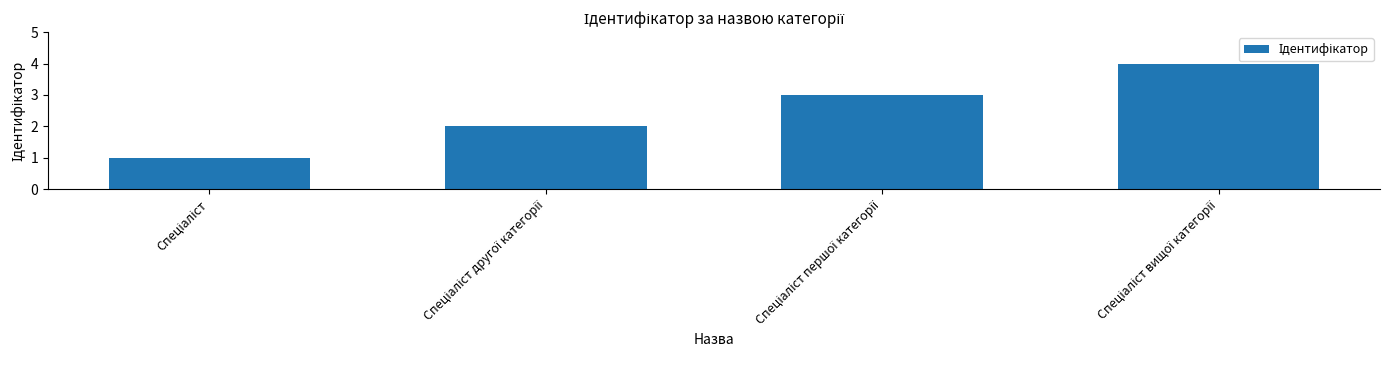

What is the maximum value shown in the chart?

4